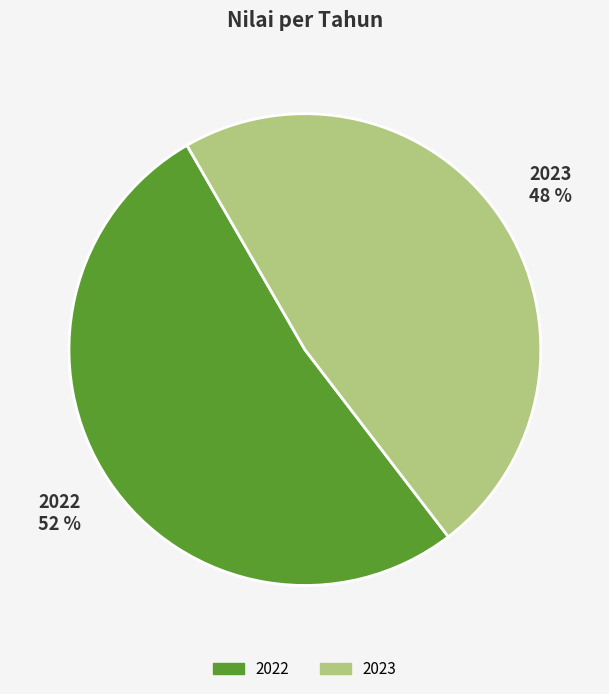

What is the ratio of the value at 2023 to the value at 2022?

0.9